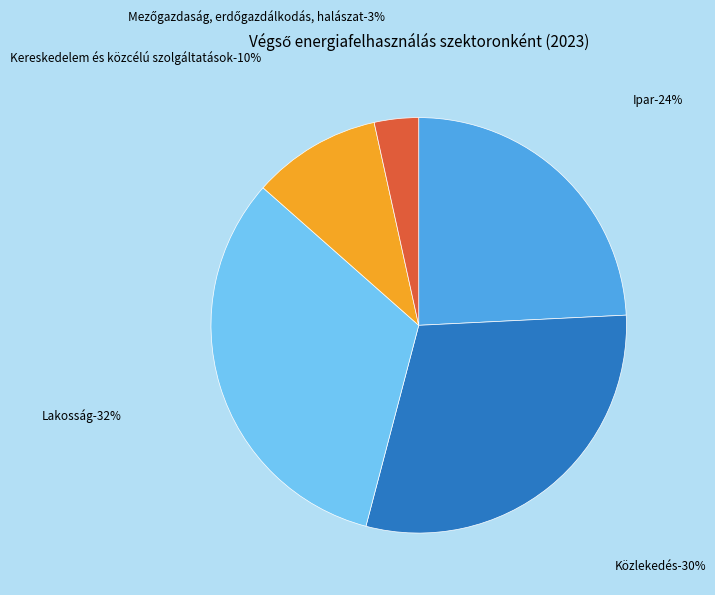

To the nearest percent, what is the combined percentage of Közlekedés and Lakosság?

62%